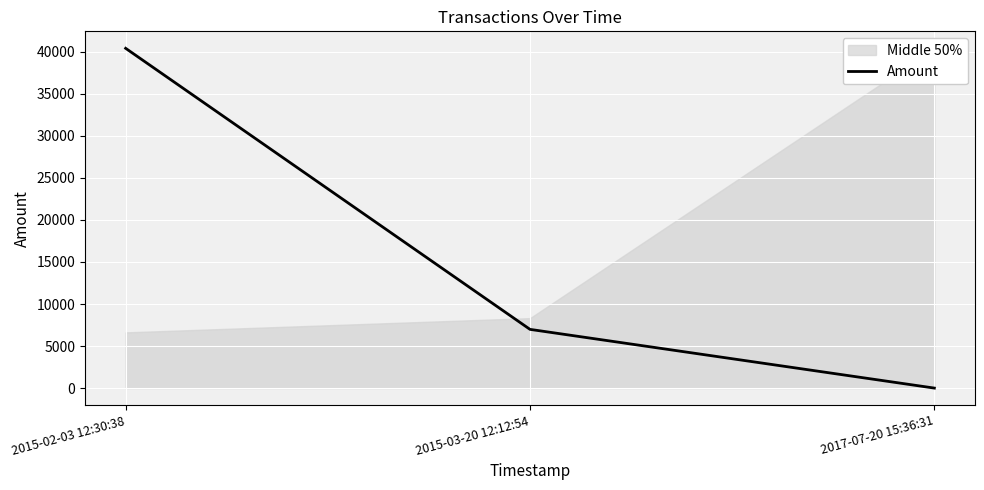

List the labels in order of value, smallest first.

2017-07-20 15:36:31, 2015-03-20 12:12:54, 2015-02-03 12:30:38